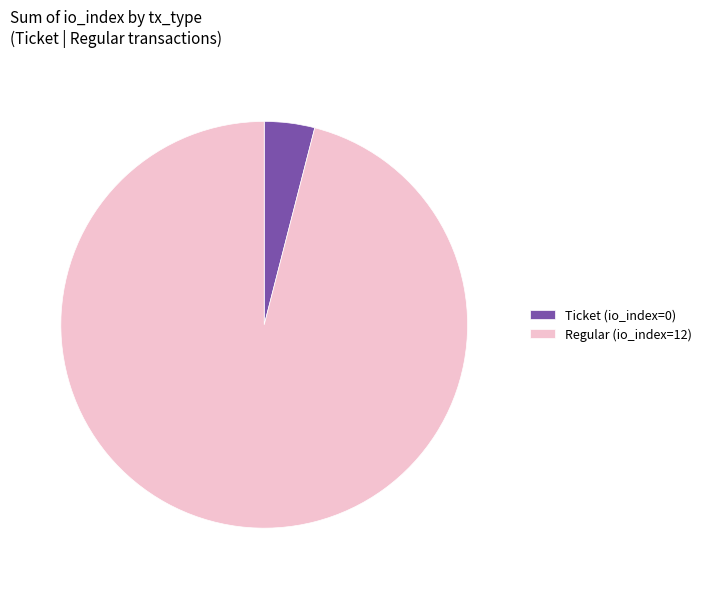

Count the number of slices in the pie.

2